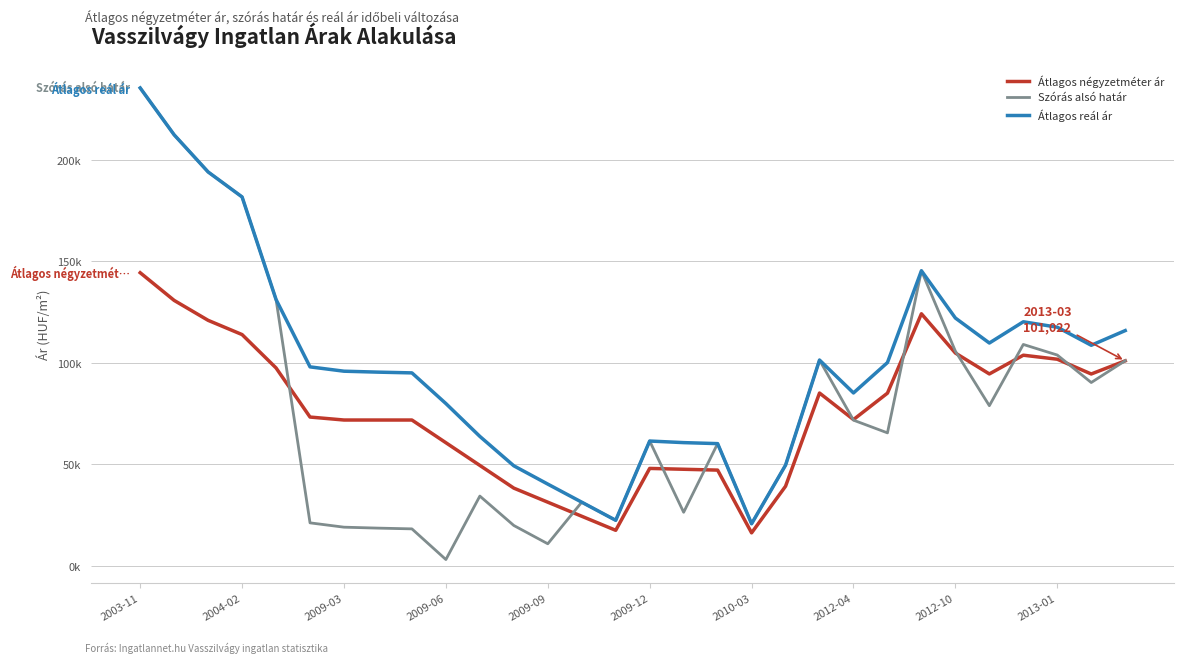

What are all the series names shown in the legend?

Átlagos négyzetméter ár, Szórás alsó határ, Átlagos reál ár